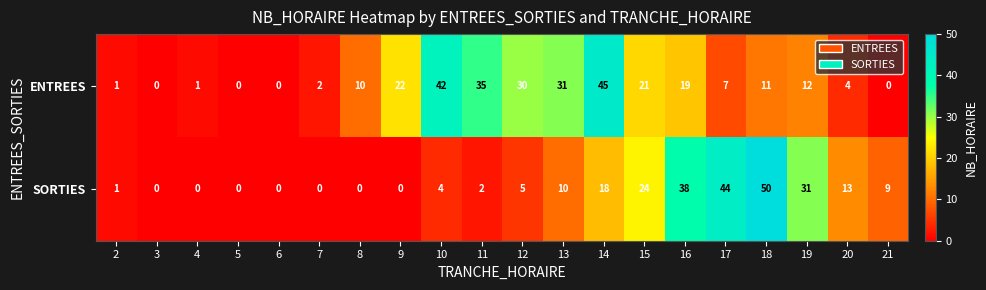

Rank the series at 20 from highest to lowest value.

SORTIES, ENTREES